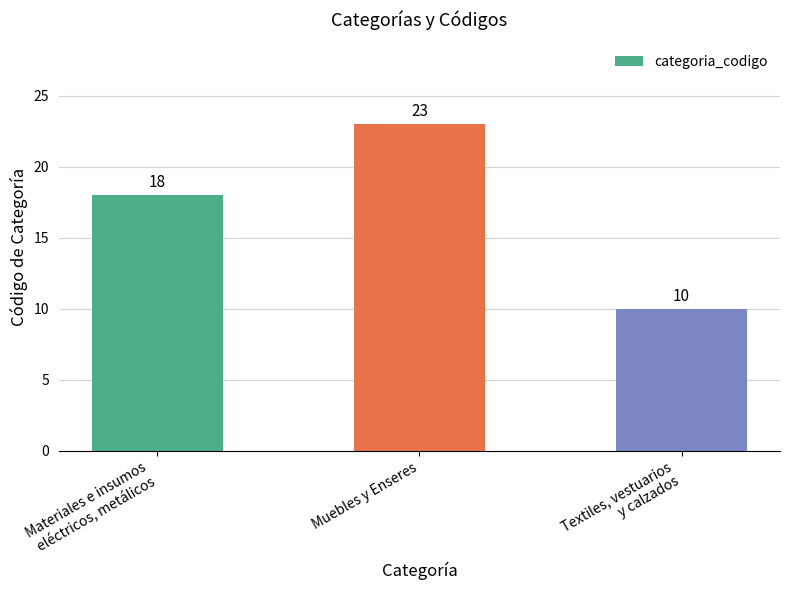

List the labels in order of value, smallest first.

Textiles, vestuarios
y calzados, Materiales e insumos
eléctricos, metálicos, Muebles y Enseres